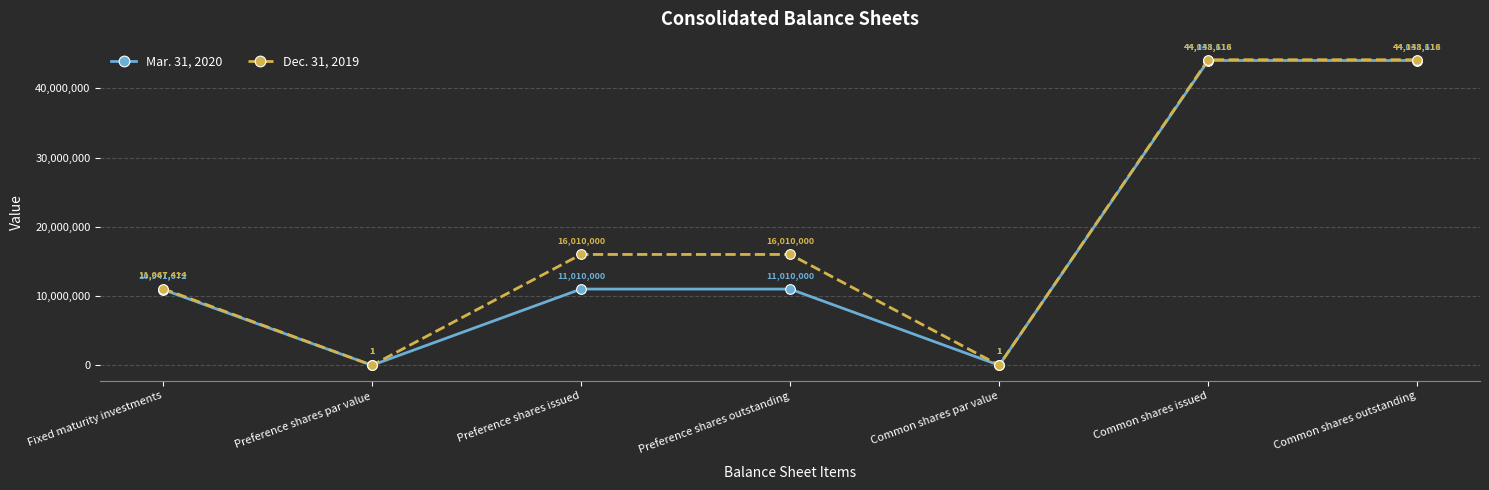

What is the value of the Mar. 31, 2020 point at the 4th from the left?

11010000